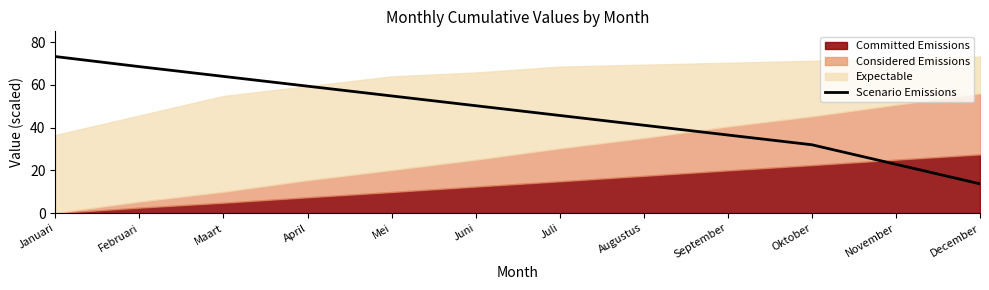

How many data points does each series have?

12